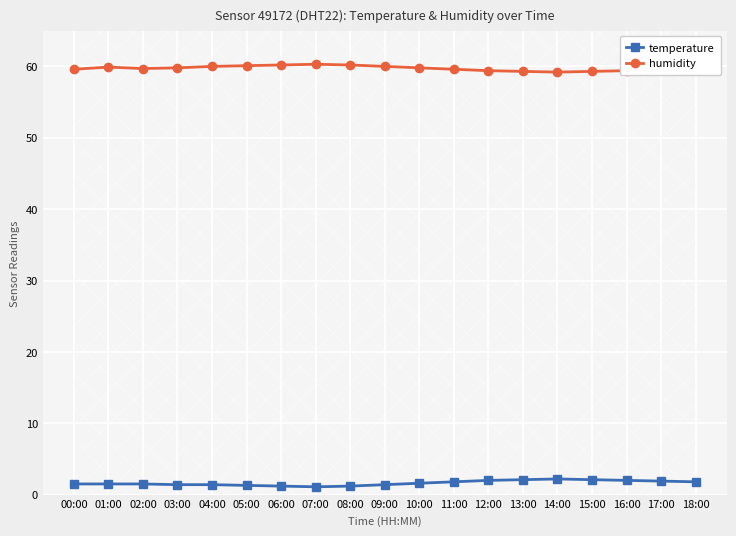

True or false: temperature has more than 1 points higher than both neighbors.

False